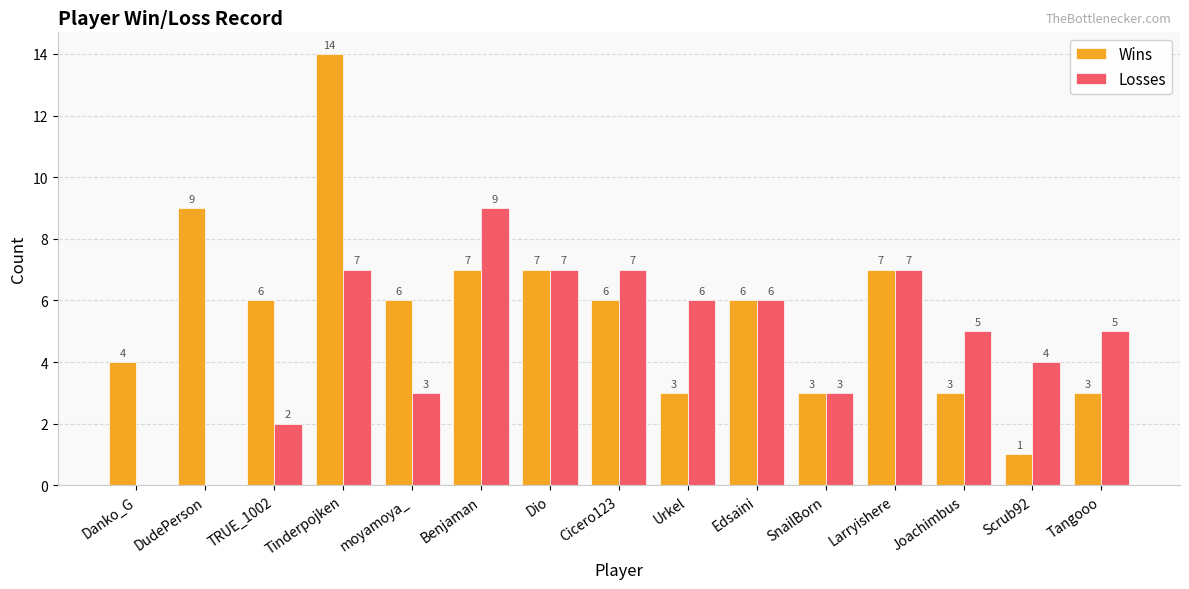

How many Losses values are between 3 and 7?

11